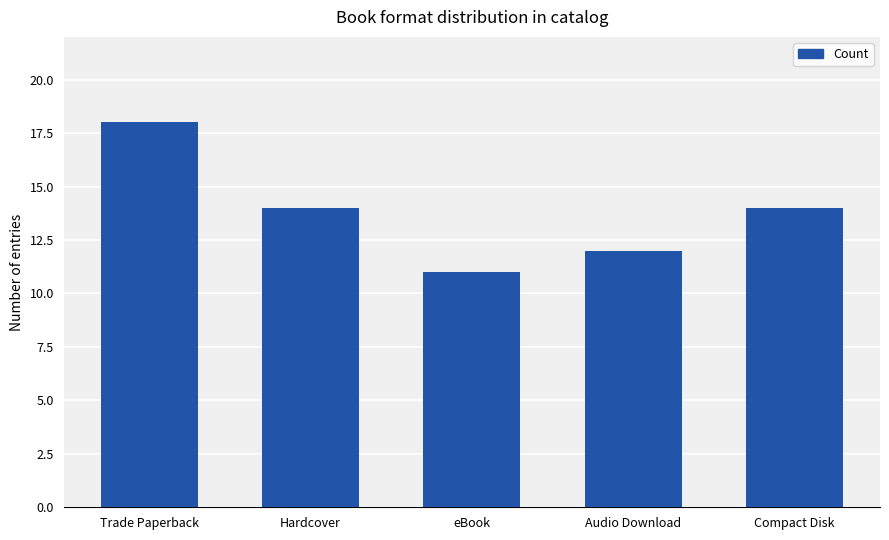

How many categories are shown in the chart?

5